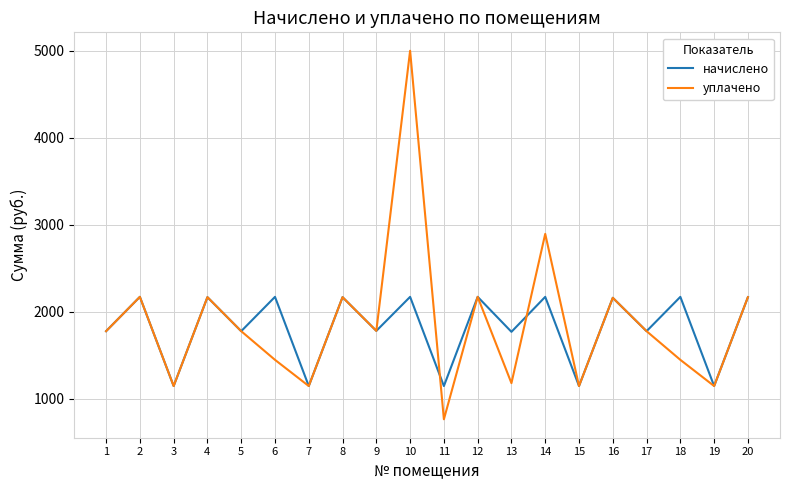

At which category does the chart reach its minimum across all series?

11